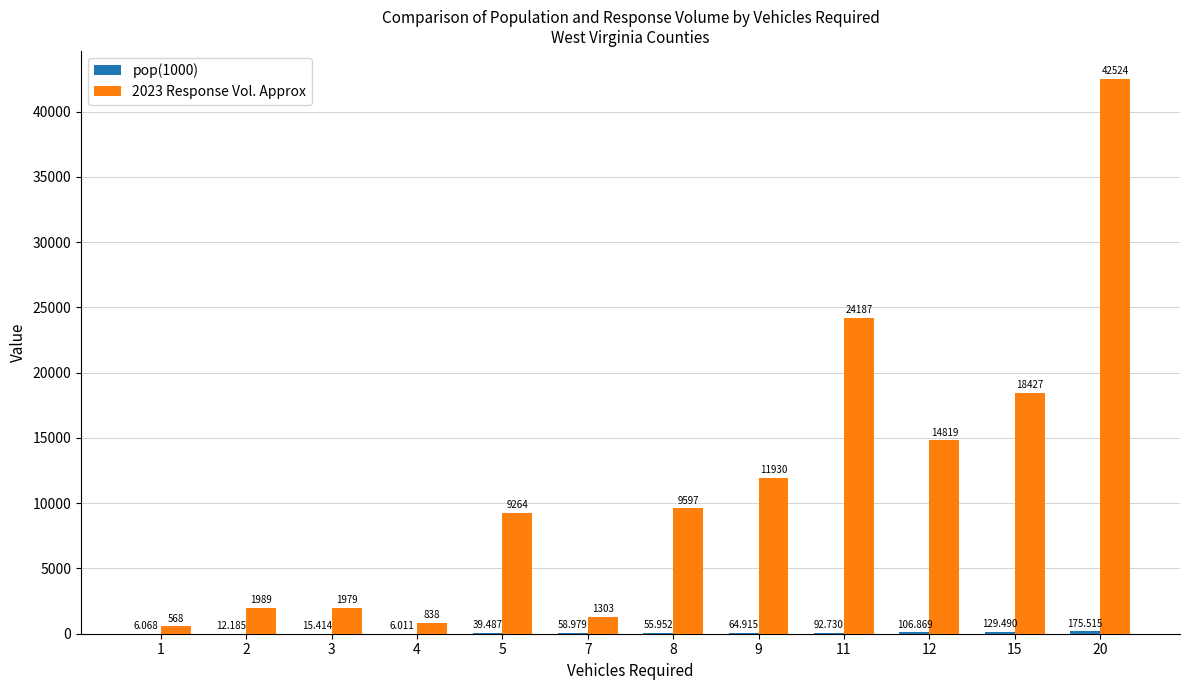

Count the number of data series in this chart.

2